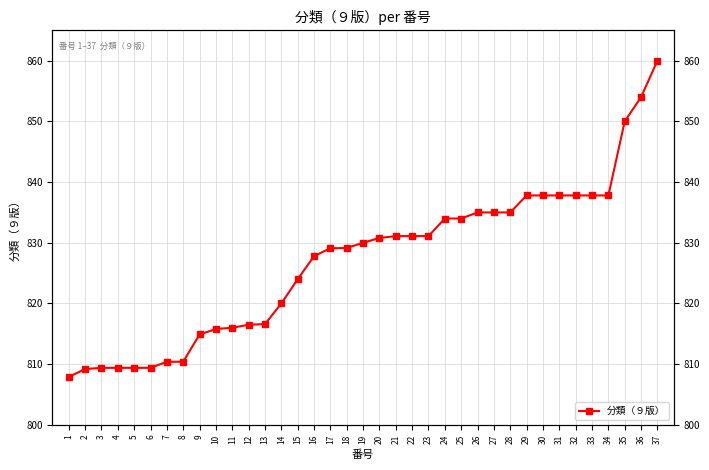

The chart shows a value of 835.0 at 28. True or false?

True